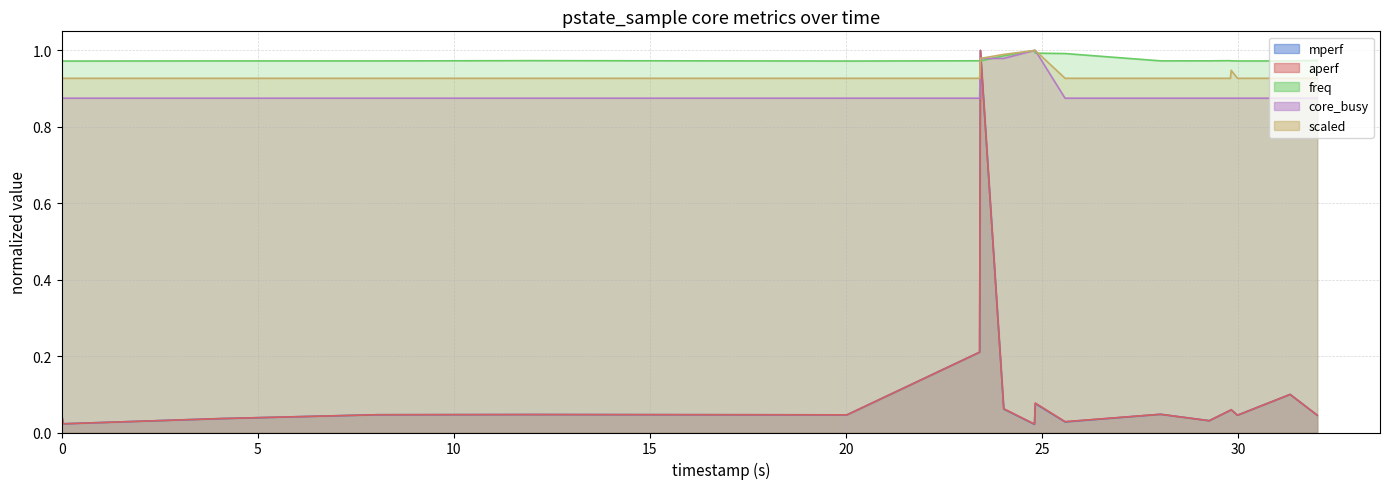

What is the minimum value for scaled?

0.9